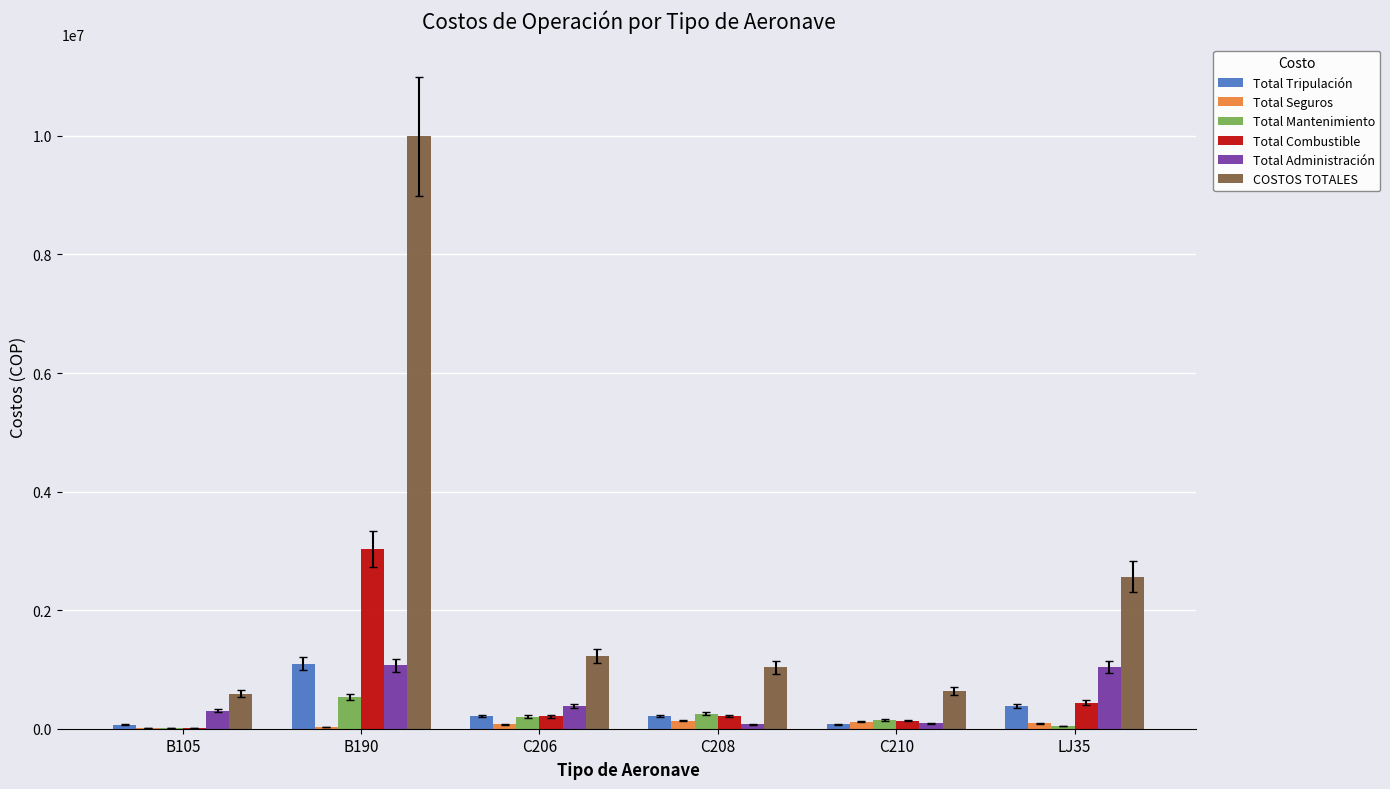

At which category is the sum across all series the highest?

B190